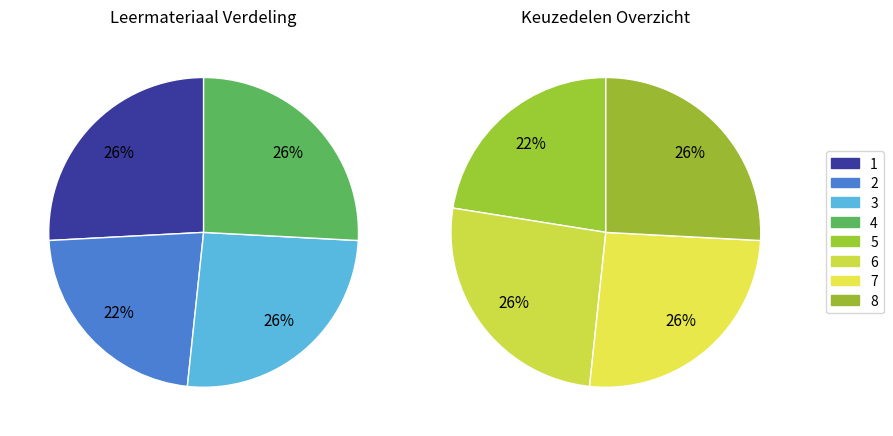

Count the number of slices in the pie.

8